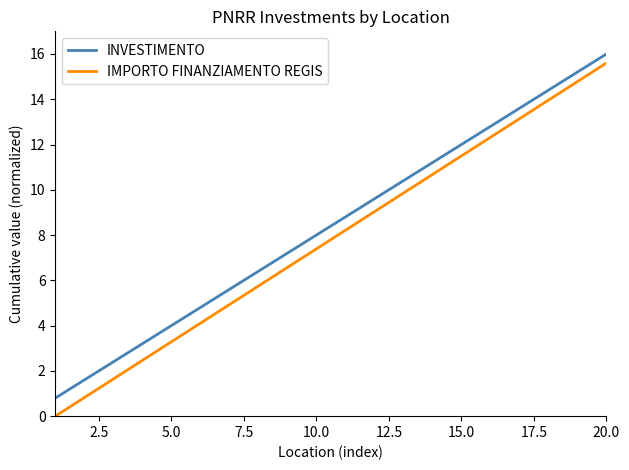

What is the difference between the maximum and second lowest values in the INVESTIMENTO series?

14.4